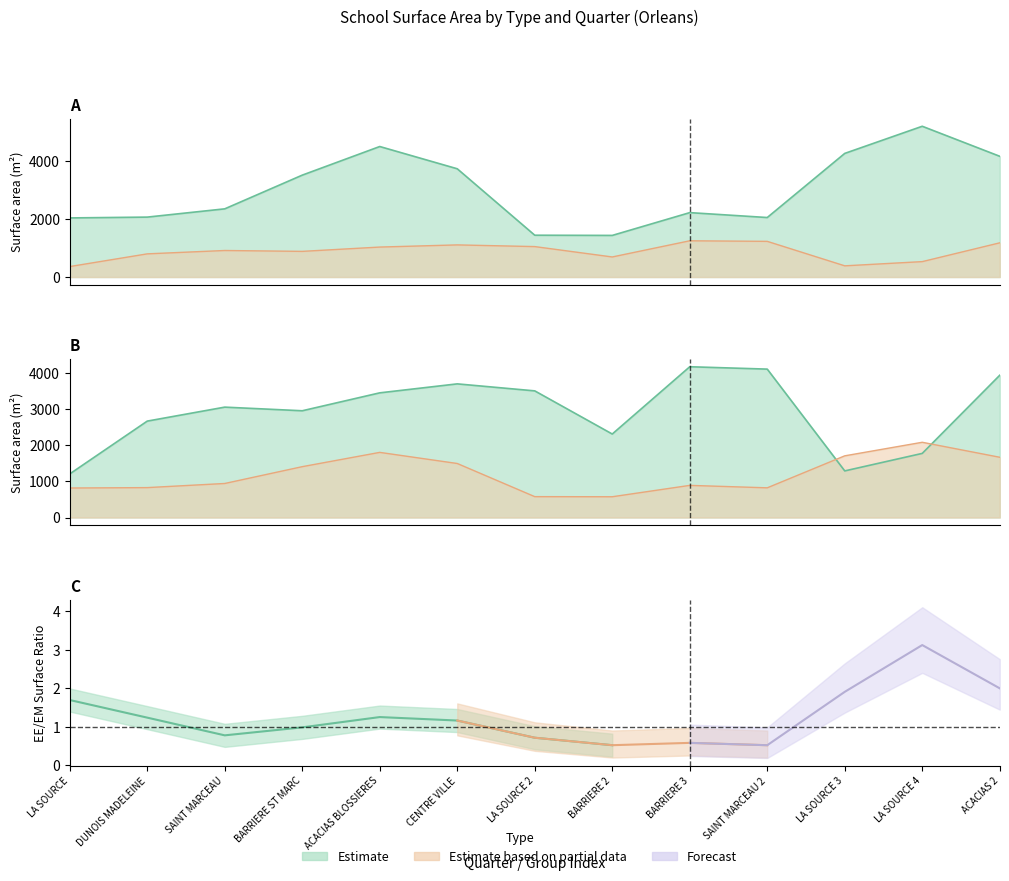

How many interior local valleys does the ECOLE ELEMENTAIRE series have?

2